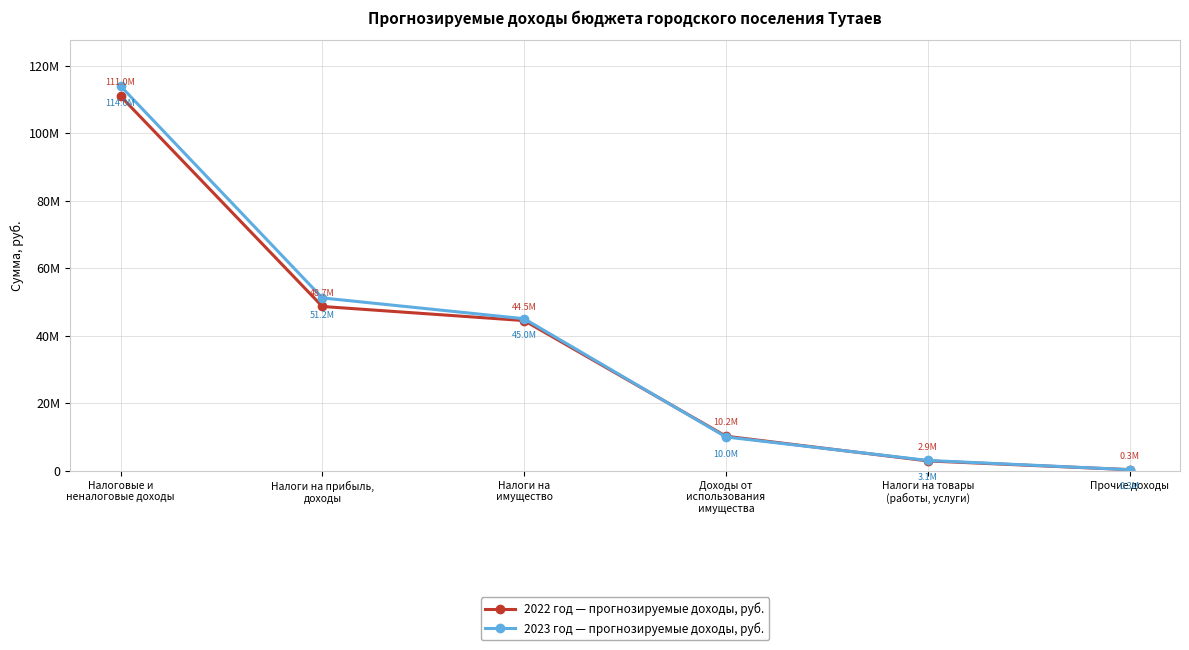

Is it true that 2022 год Сумма, руб. equals 34906492 at Налоговые и
неналоговые доходы?

False